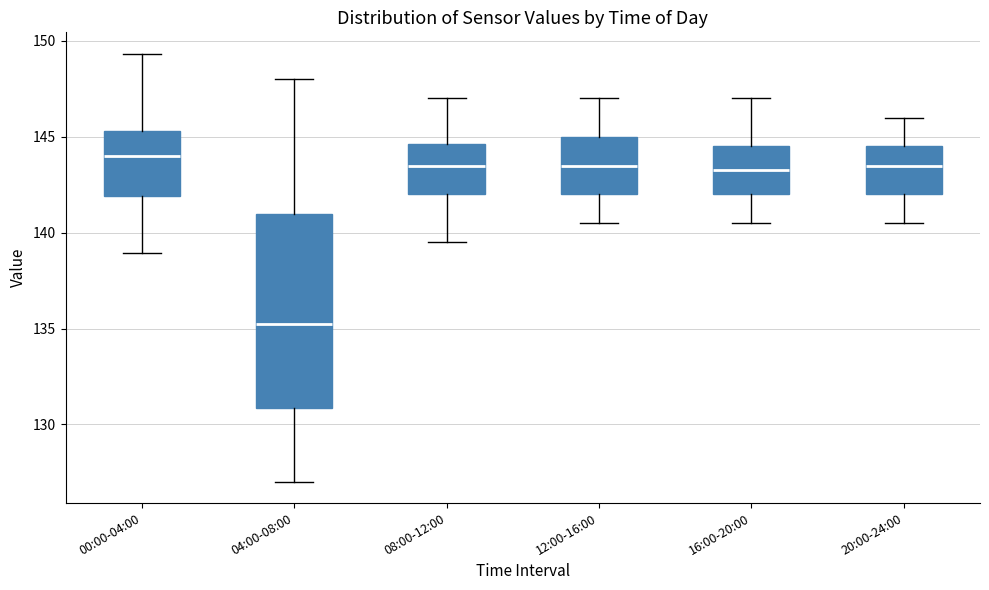

Where does the median line of the box for 00:00-04:00 sit on the y-axis? The values are not printed on the chart, so give them approximately, as read against the axis.

144.0